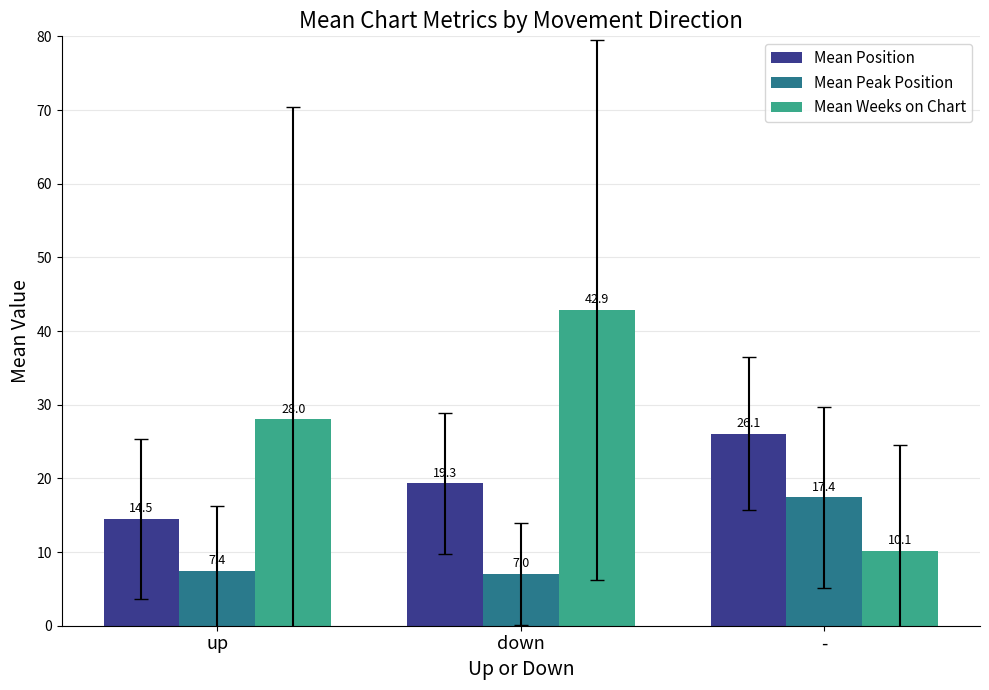

What position from the left is -?

3